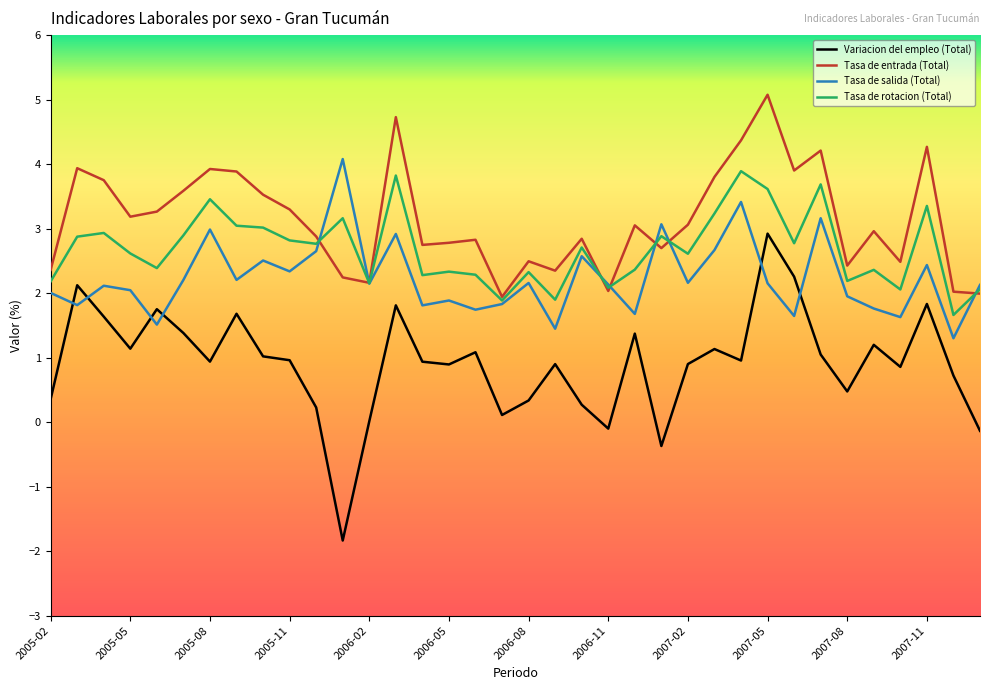

Which series has the largest total across all categories?

Tasa de entrada (Total)